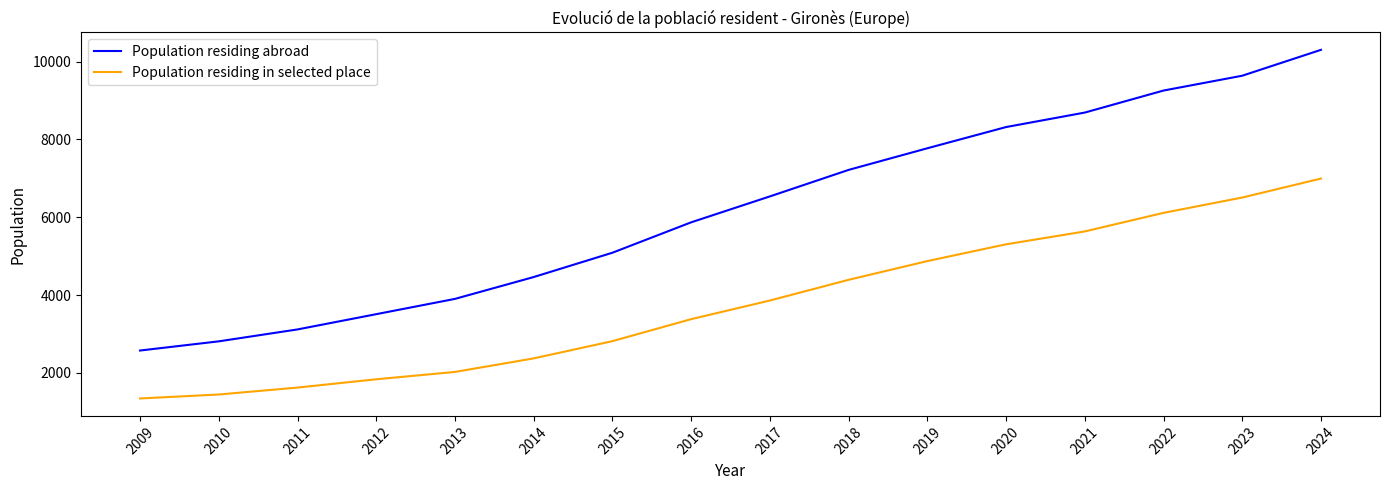

What is the greatest value displayed?

10300